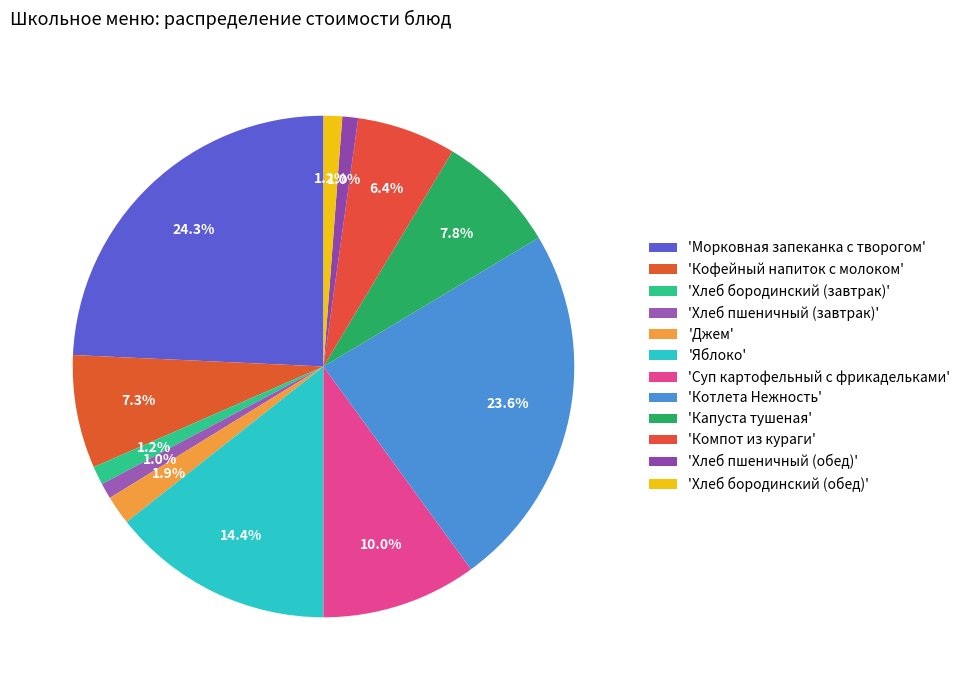

How many slices are in this pie chart?

12